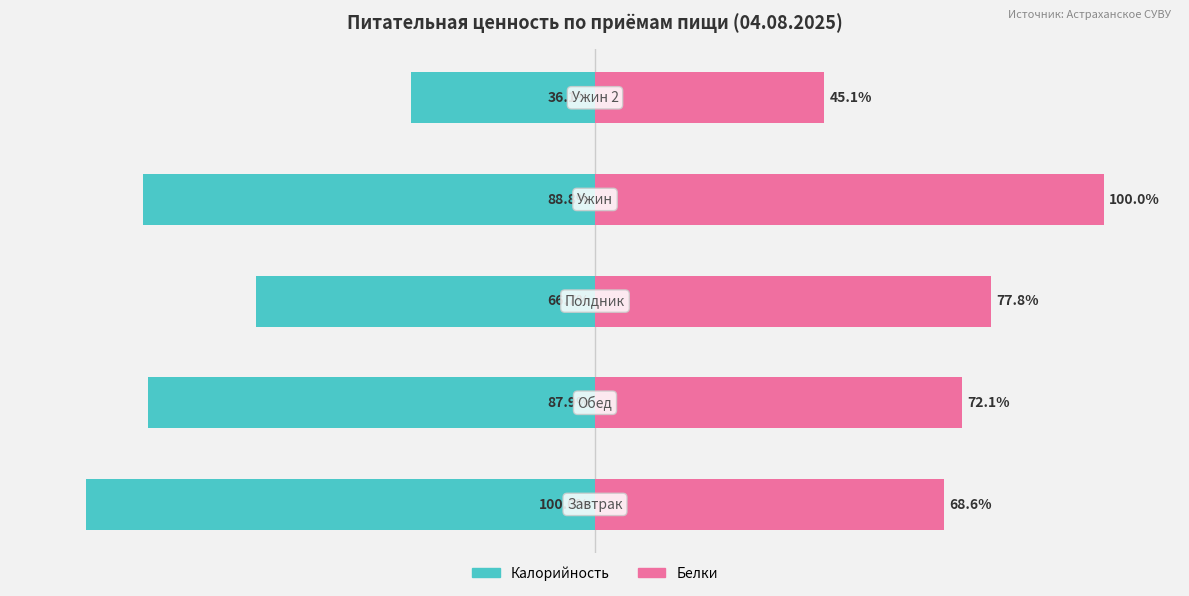

How many data points does each series have?

5